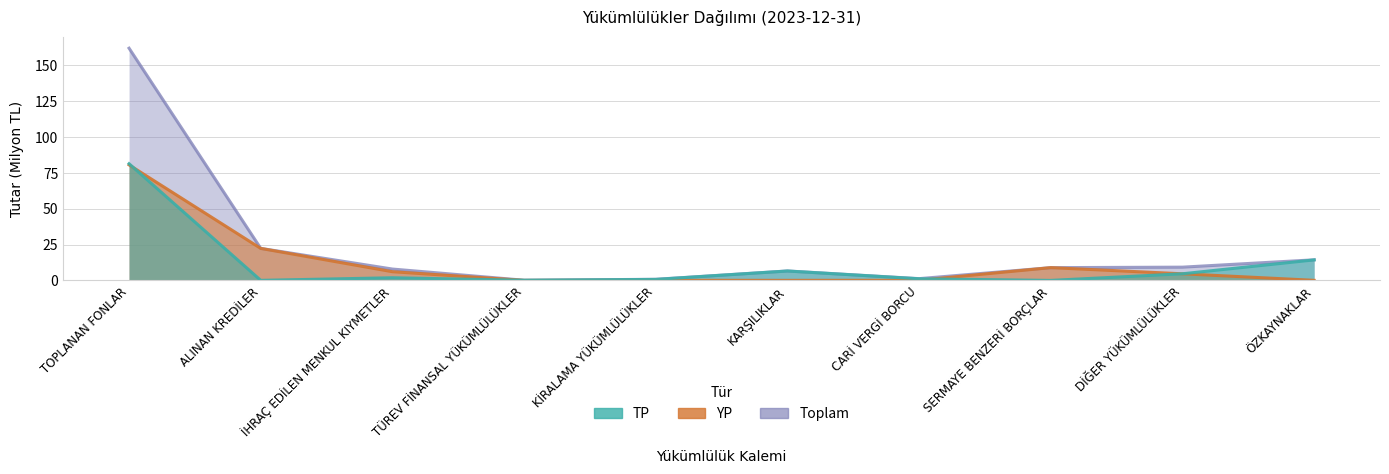

Where is TP nearest to the value 40?

ÖZKAYNAKLAR